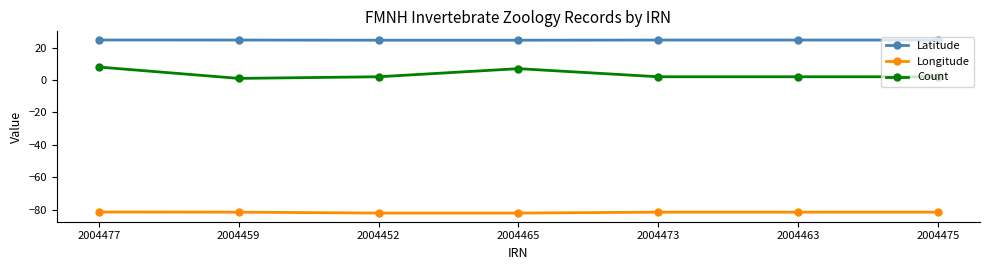

How many data points does each series have?

7